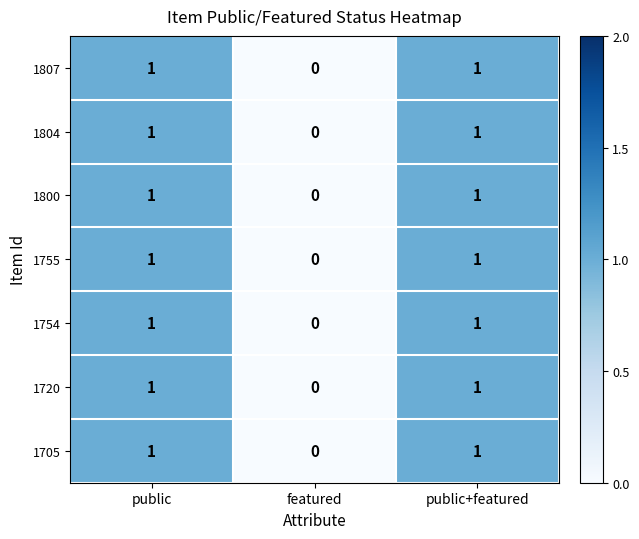

The 1800 series shows 0 at featured. True or false?

True